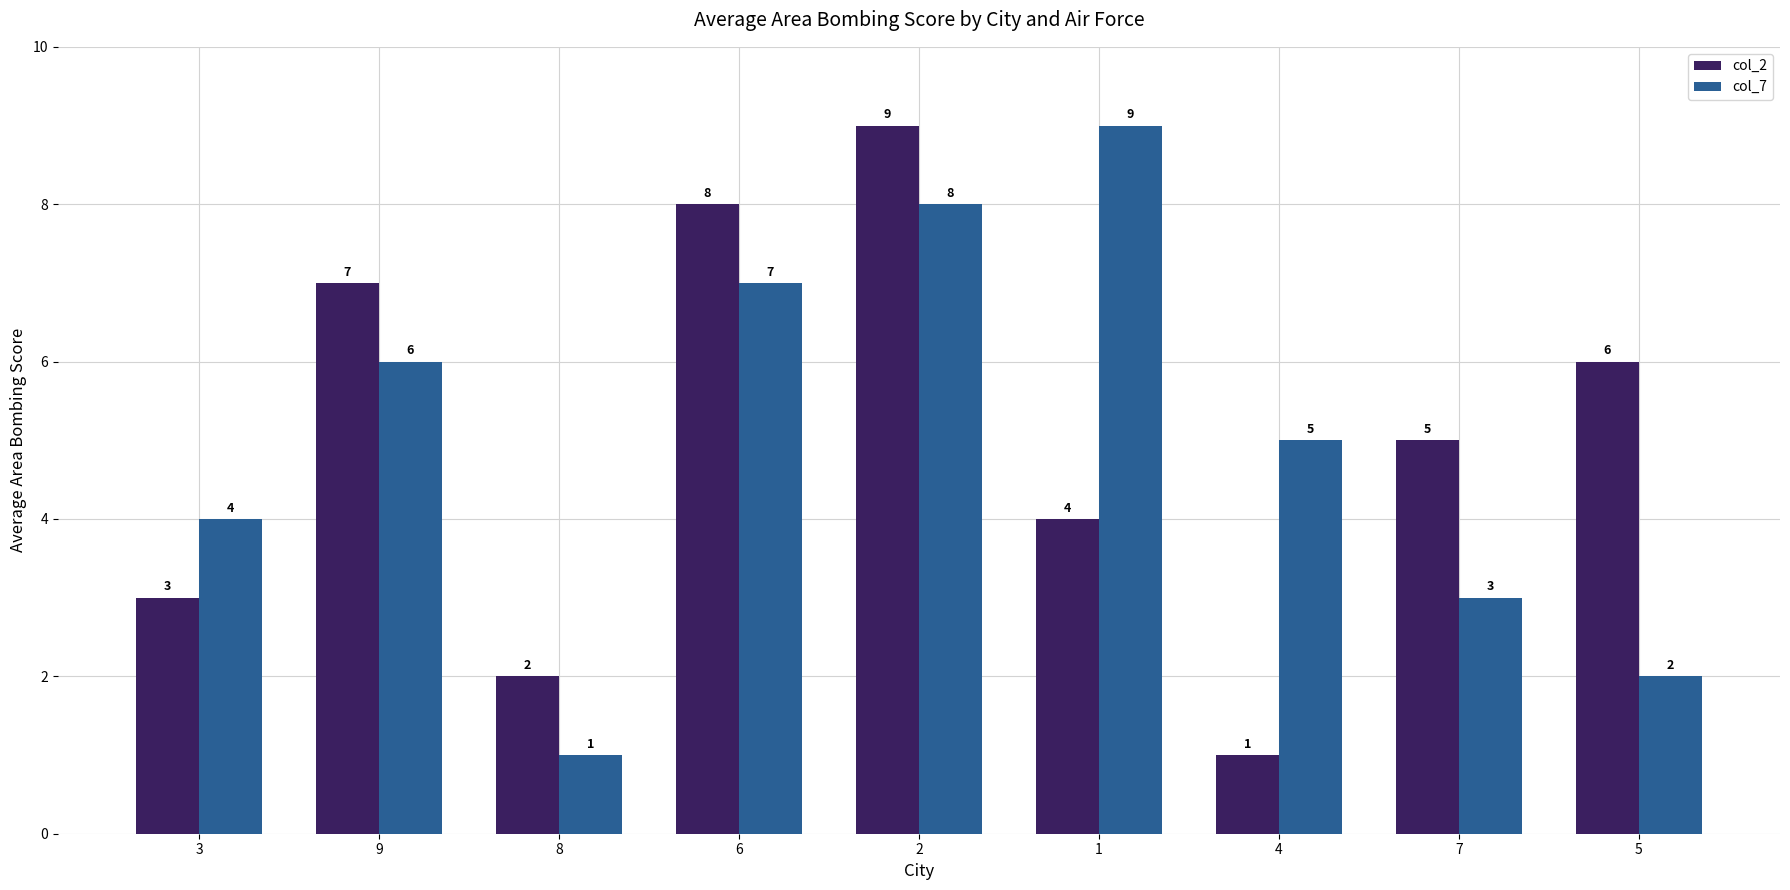

What are all the series names shown in the legend?

col_2, col_7